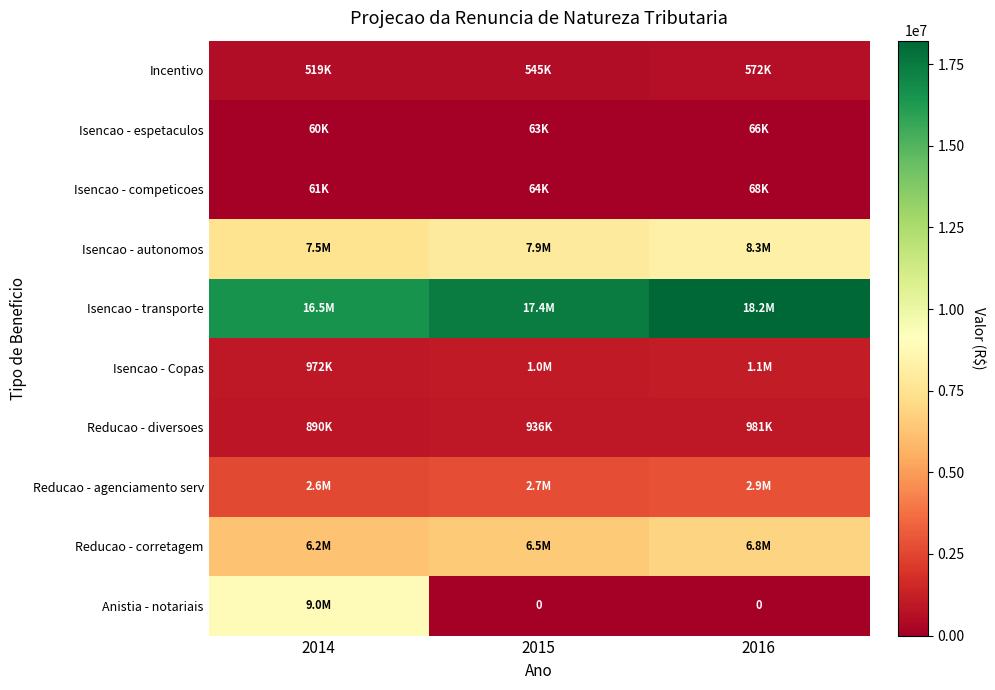

What is the greatest value displayed?

18220929.7